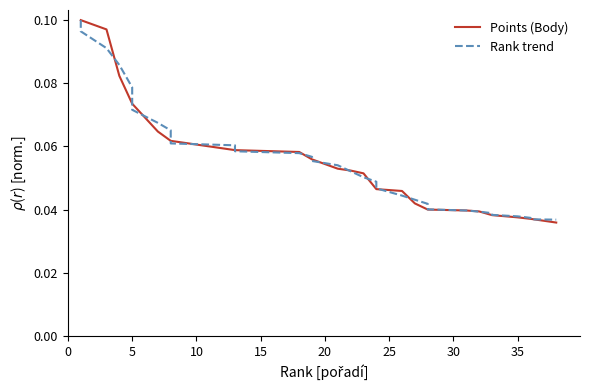

What is the label of the 36th point from the right?

10